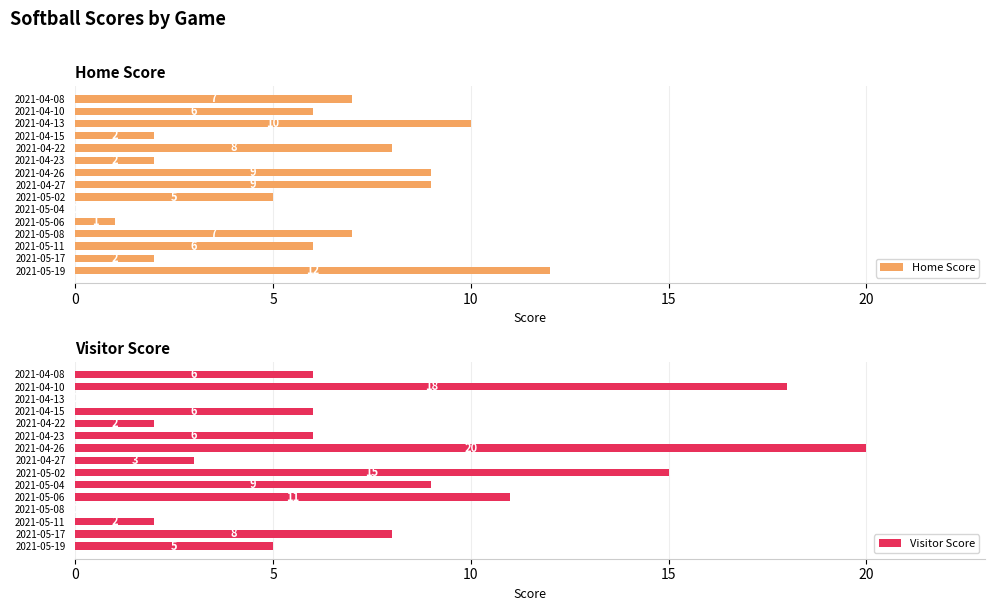

Which series has the largest total across all categories?

Visitor Score